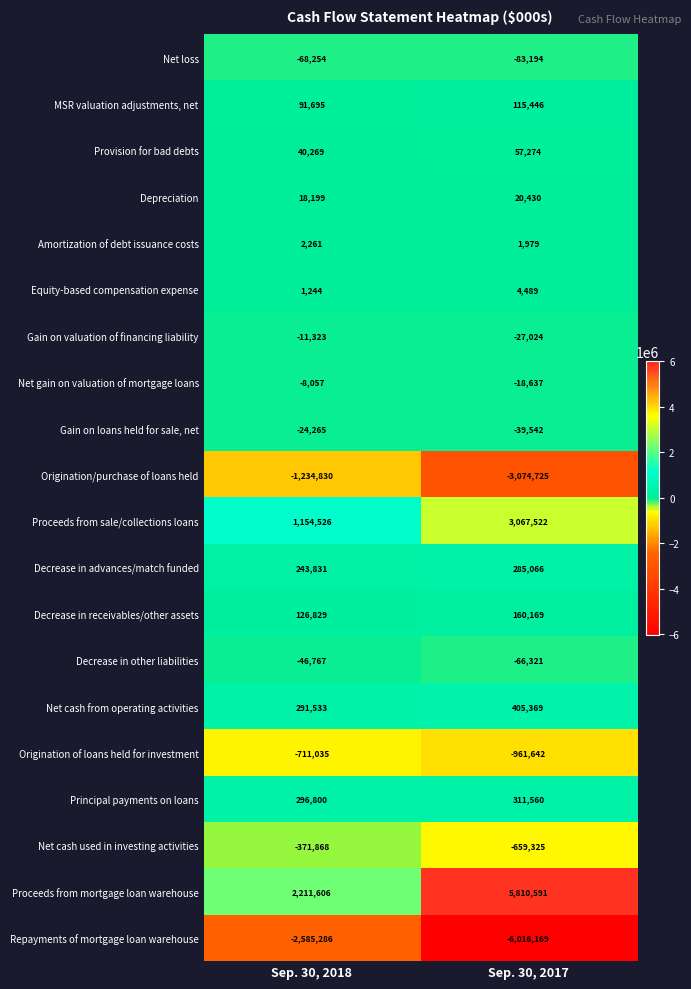

Where is Net loss nearest to the value -75724?

Sep. 30, 2018